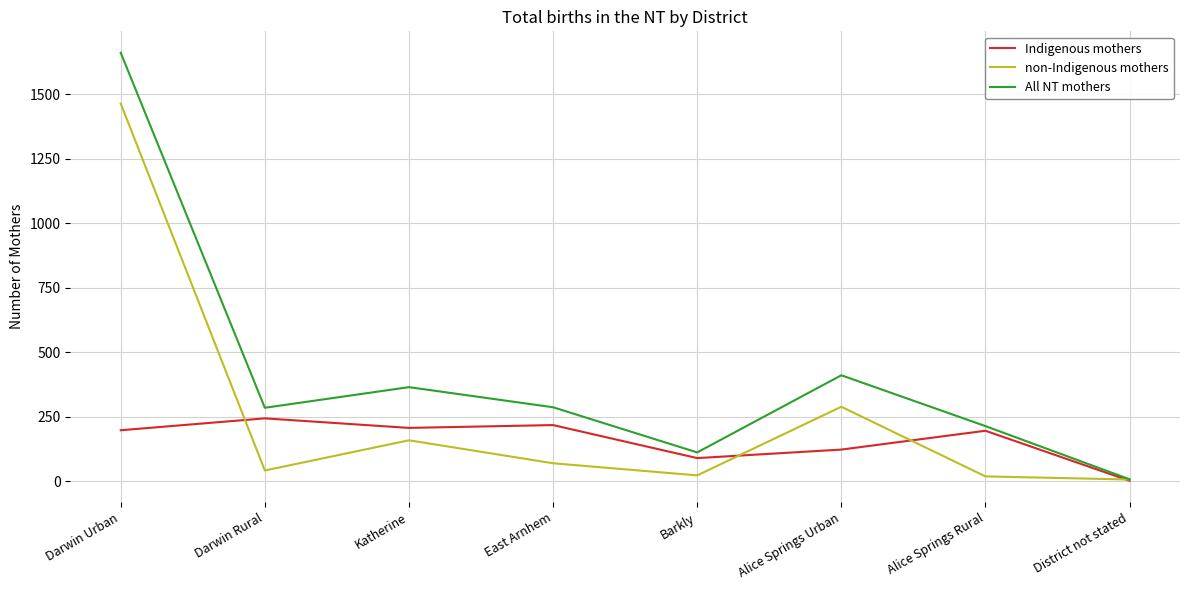

Where is Indigenous mothers nearest to the value 122?

Alice Springs Urban